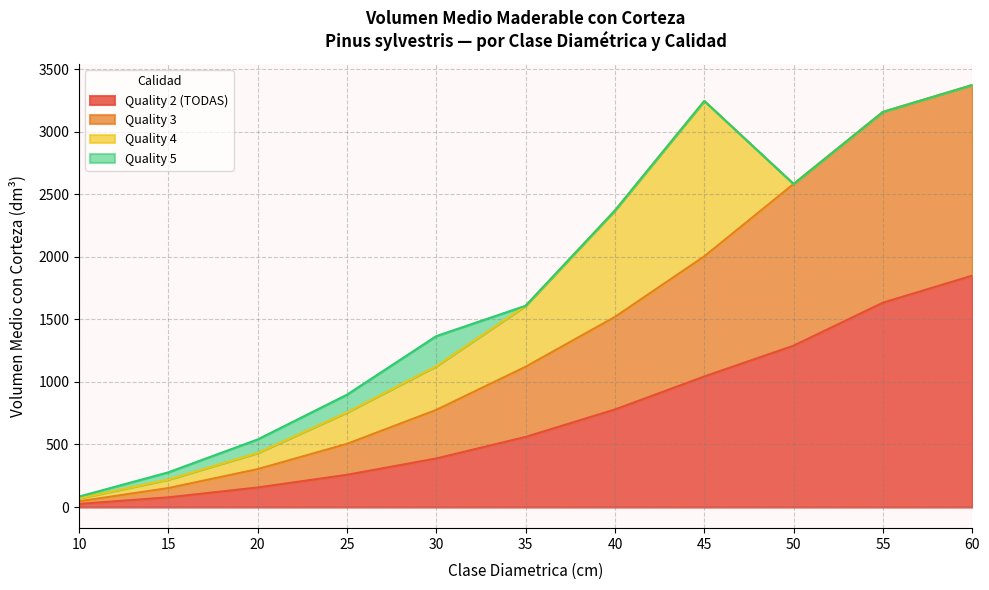

Which category has the highest value in the Quality 3 series?

55